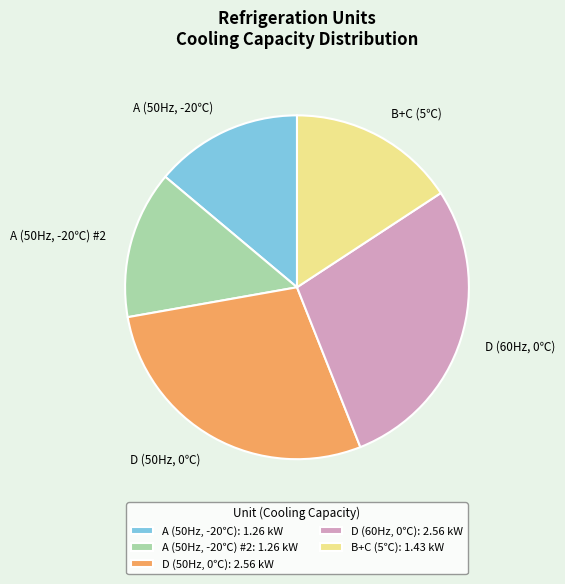

Do D (50Hz, 0℃) and B+C (5℃) together represent more than half of the pie?

No